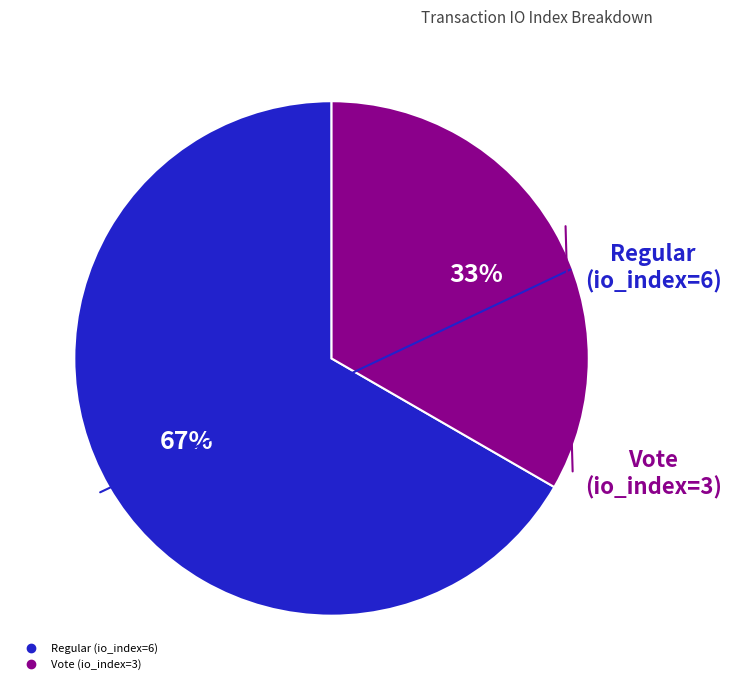

Combined, do Regular (io_index=6) and Vote (io_index=3) account for over 50%?

Yes